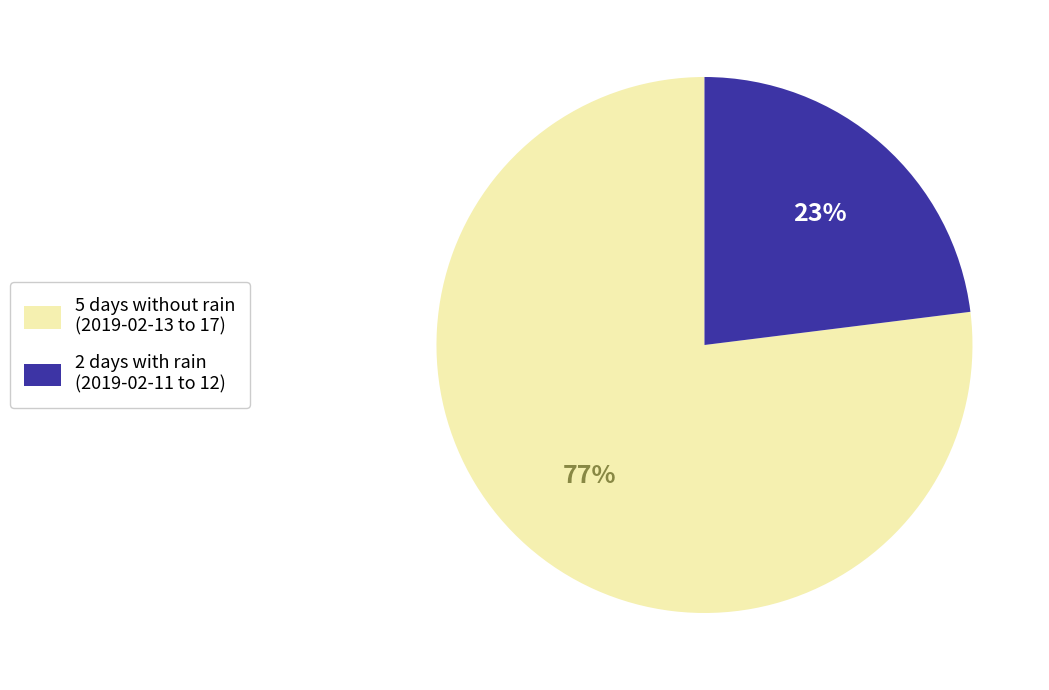

Do 2 days with rain (2019-02-11 to 12) and 5 days without rain (2019-02-13 to 17) together represent more than half of the pie?

Yes